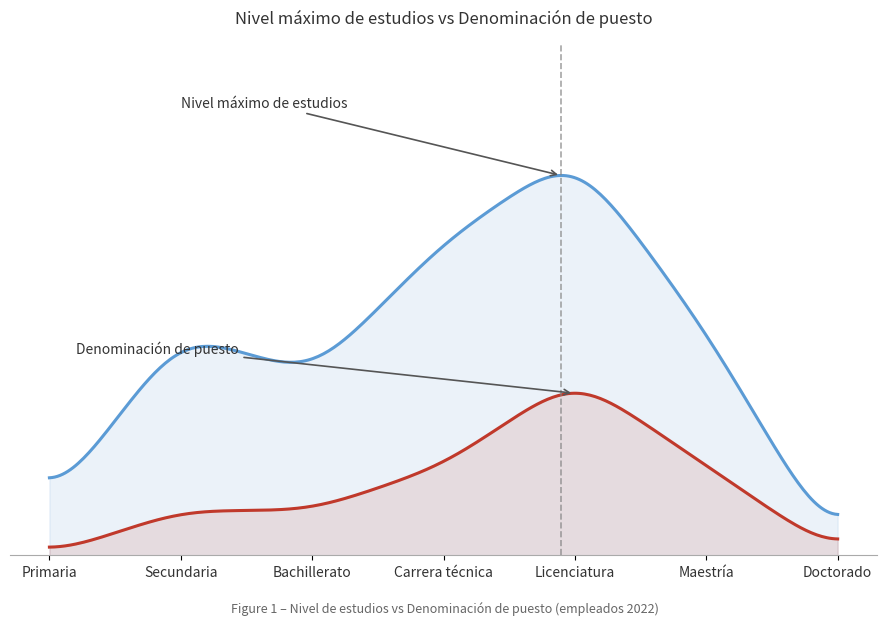

What is the difference between the highest and lowest values at Maestría?

3